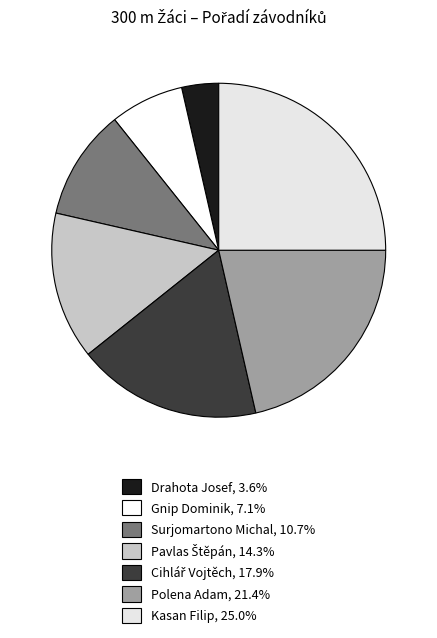

How many slices are in this pie chart?

7